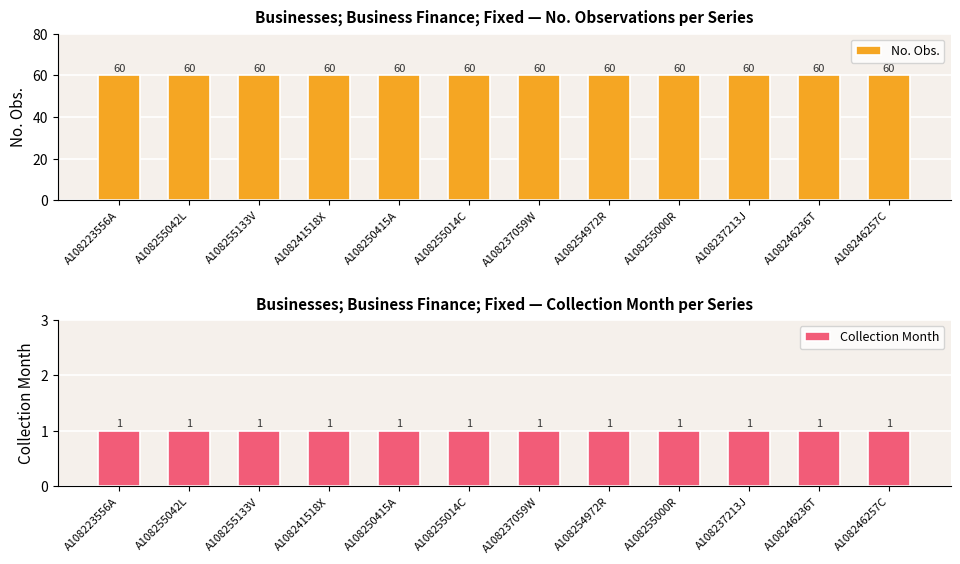

What is the label of the 9th bar from the right?

A108241518X